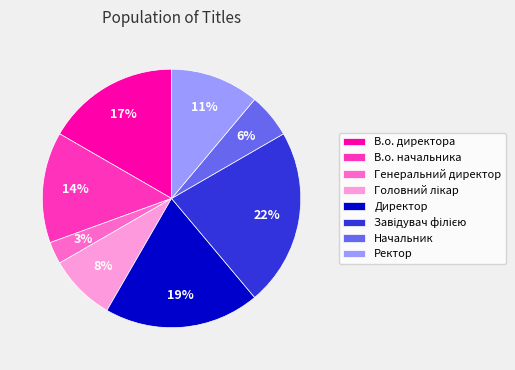

Which slice is the smallest?

Генеральний директор